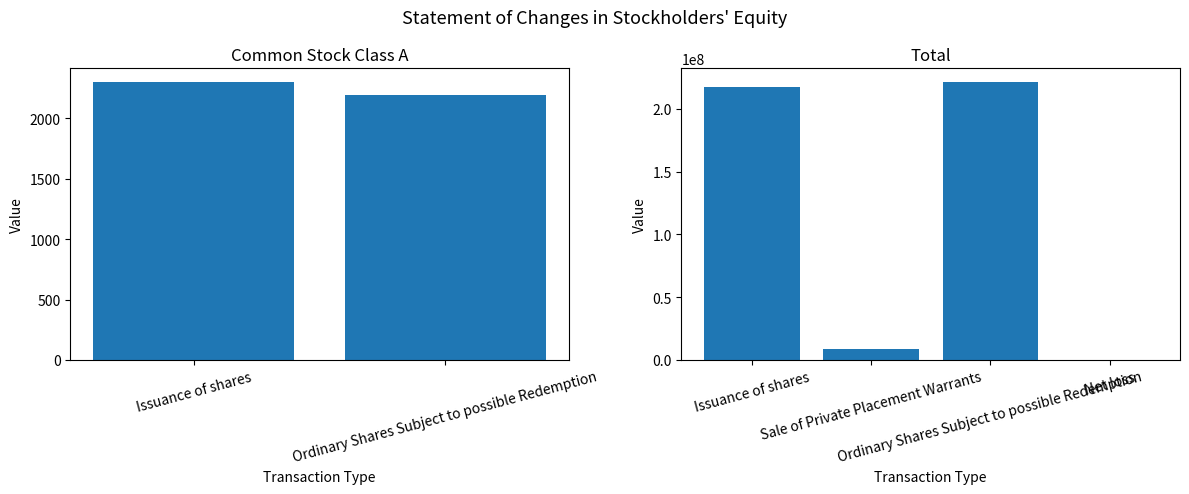

Is it true that the value at Ordinary Shares Subject to possible Redemption is 221345469?

True